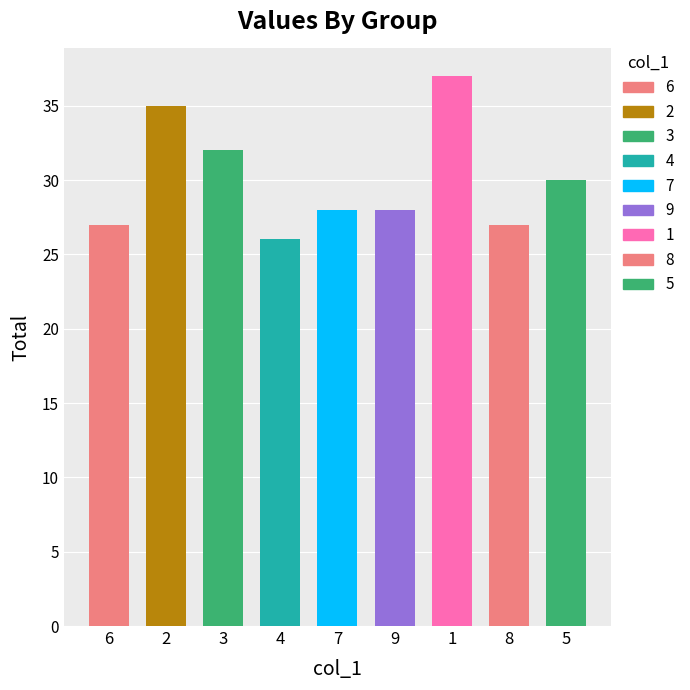

How many distinct data groups are displayed?

1